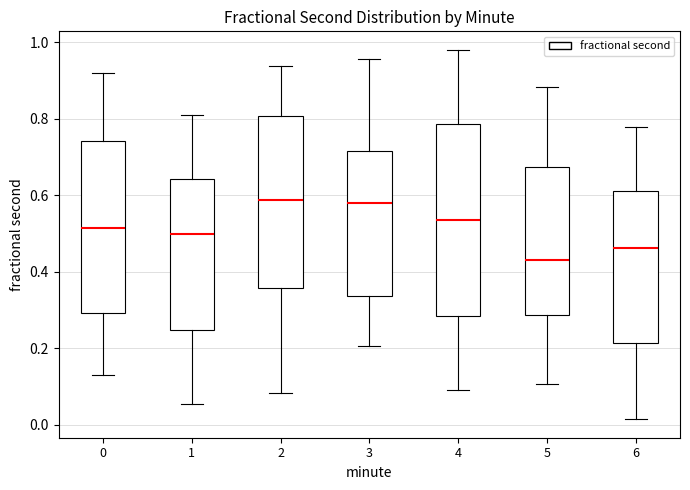

Comparing the boxes themselves (not the whiskers), which one is the tallest?

4